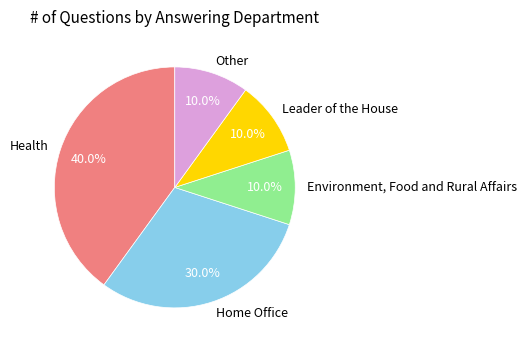

What is the ratio of the value at Other to the value at Home Office?

0.3